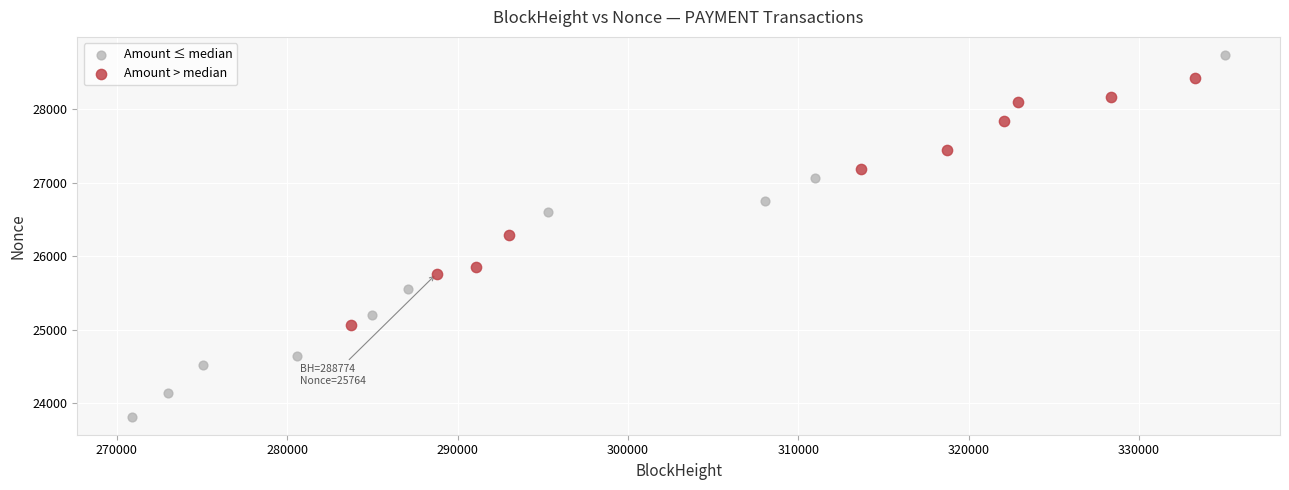

What are all the series names shown in the legend?

Amount ≤ median, Amount > median